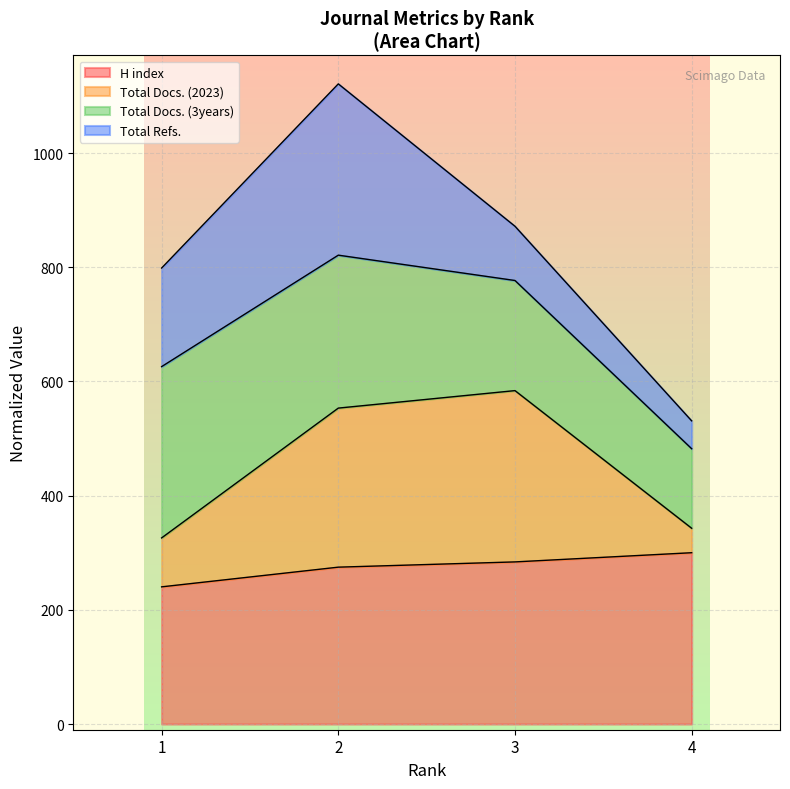

What is the value of the Total Docs. (2023) point at the 2nd from the left?

553.3